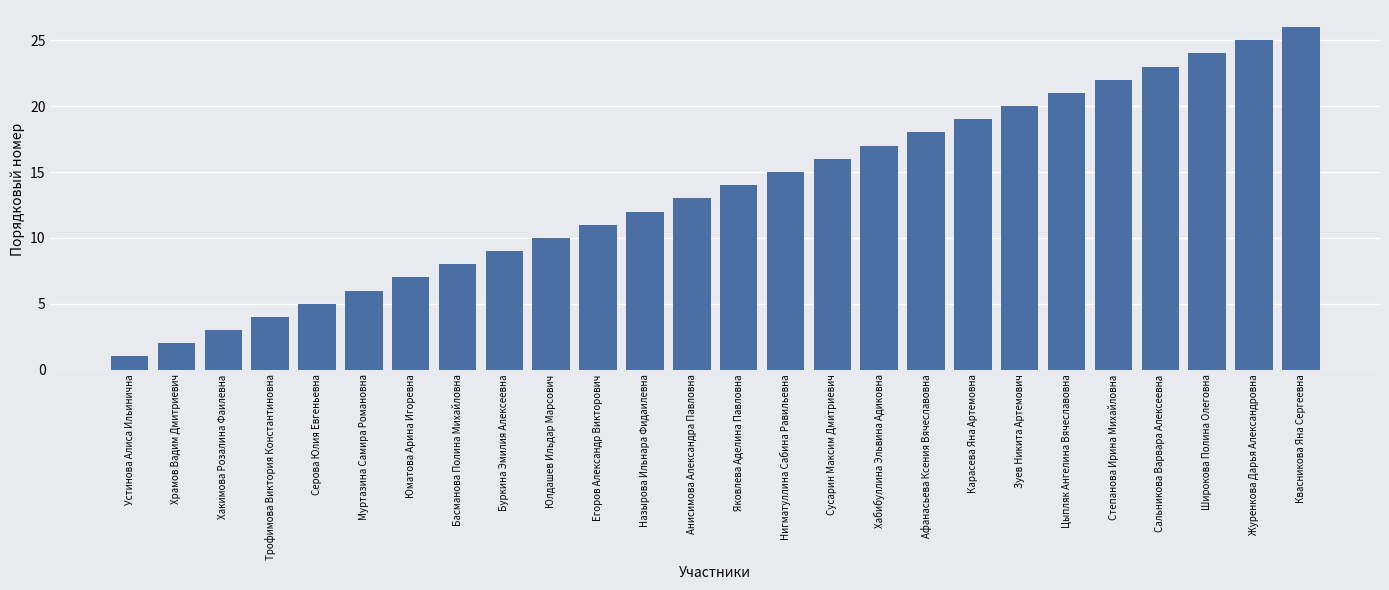

Reading left to right, extract all data points from this chart.

Устинова Алиса Ильинична=1	Храмов Вадим Дмитриевич=2	Хакимова Розалина Фаилевна=3	Трофимова Виктория Константиновна=4	Серова Юлия Евгеньевна=5	Муртазина Самира Романовна=6	Юматова Арина Игоревна=7	Басманова Полина Михайловна=8	Буркина Эмилия Алексеевна=9	Юлдашев Ильдар Марсович=10	Егоров Александр Викторович=11	Назырова Ильнара Фидаилевна=12	Анисимова Александра Павловна=13	Яковлева Аделина Павловна=14	Нигматуллина Сабина Равильевна=15	Сусарин Максим Дмитриевич=16	Хабибуллина Эльвина Адиковна=17	Афанасьева Ксения Вячеславовна=18	Карасева Яна Артемовна=19	Зуев Никита Артемович=20	Цыпляк Ангелина Вячеславовна=21	Степанова Ирина Михайловна=22	Сальникова Варвара Алексеевна=23	Широкова Полина Олеговна=24	Журенкова Дарья Александровна=25	Квасникова Яна Сергеевна=26